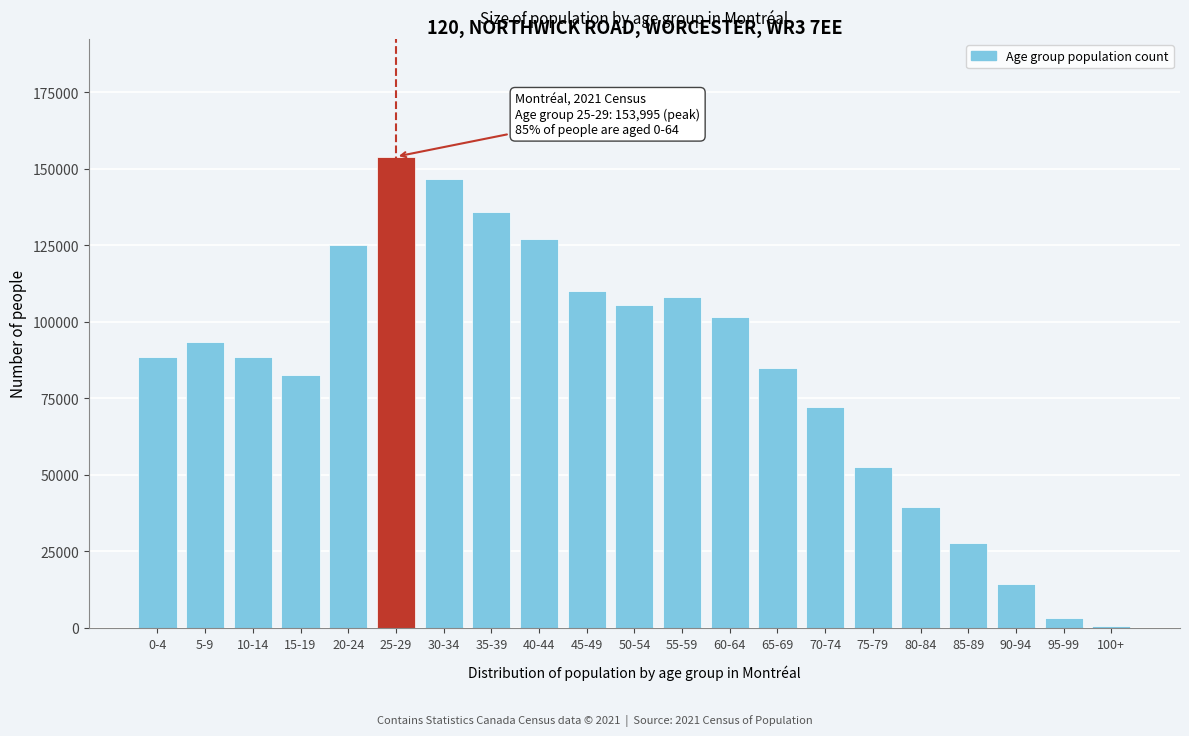

What is the greatest value displayed?

153995